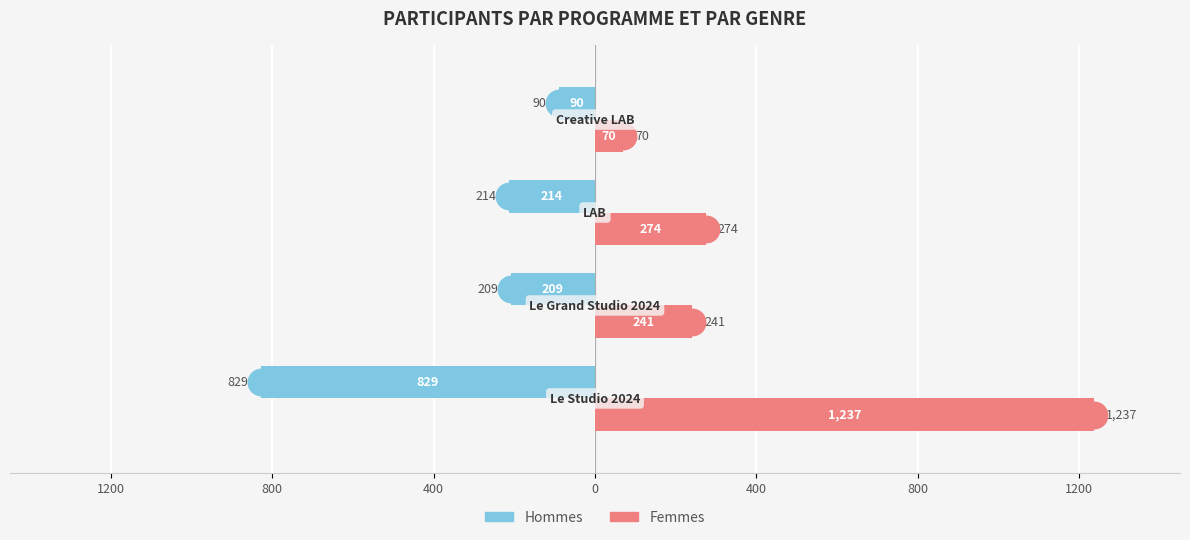

What are all the series names shown in the legend?

Hommes, Femmes